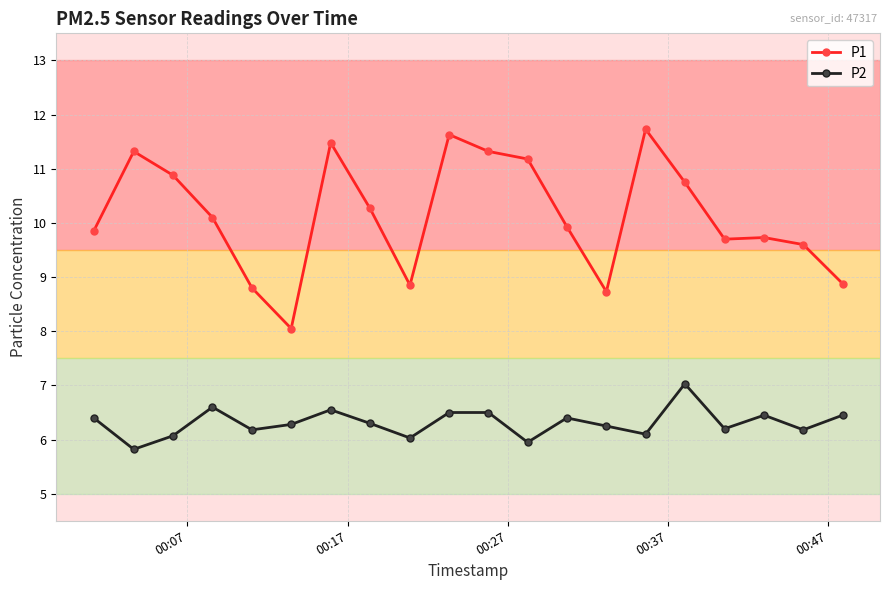

Which series has the largest total across all categories?

P1